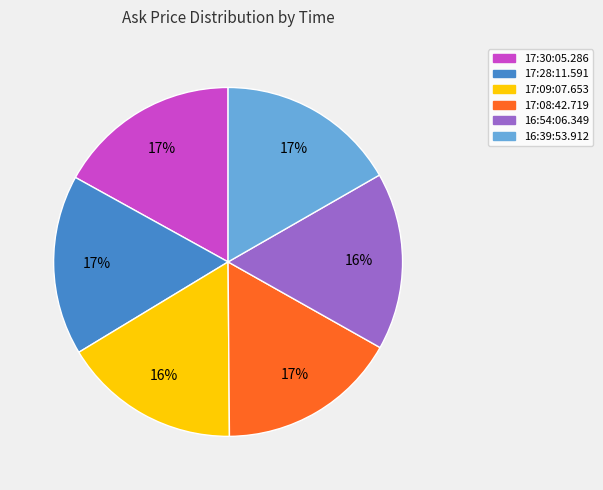

Count the number of slices in the pie.

6